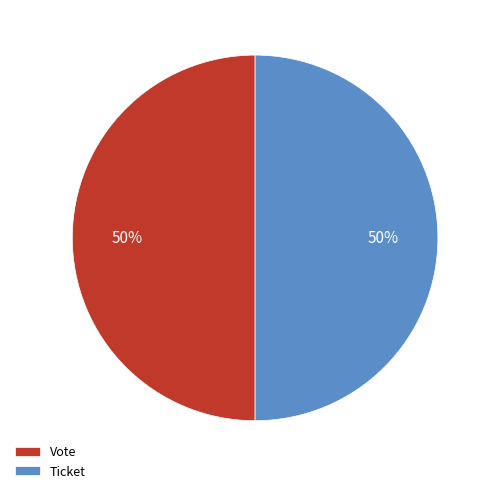

To the nearest percent, what is the average slice percentage?

50%